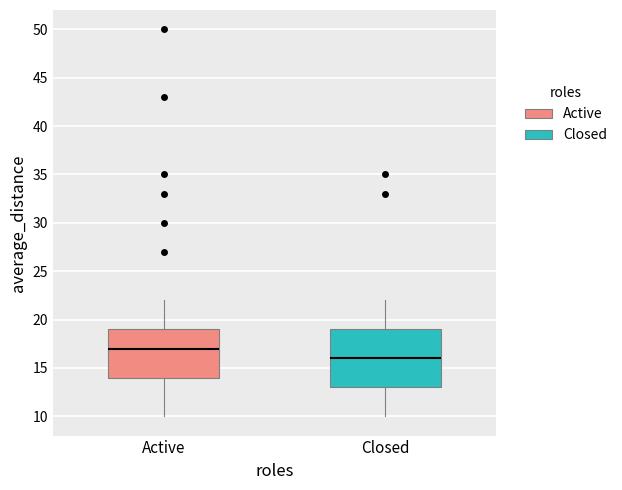

Reading left to right, read every box against the y-axis: the position of its median line, the range the box covers, and the ends of its whiskers. The values are not printed on the chart, so give them approximately, as read against the axis.

Active: median 17, box 14 to 19, whiskers 10 to 22
Closed: median 16, box 13 to 19, whiskers 10 to 22